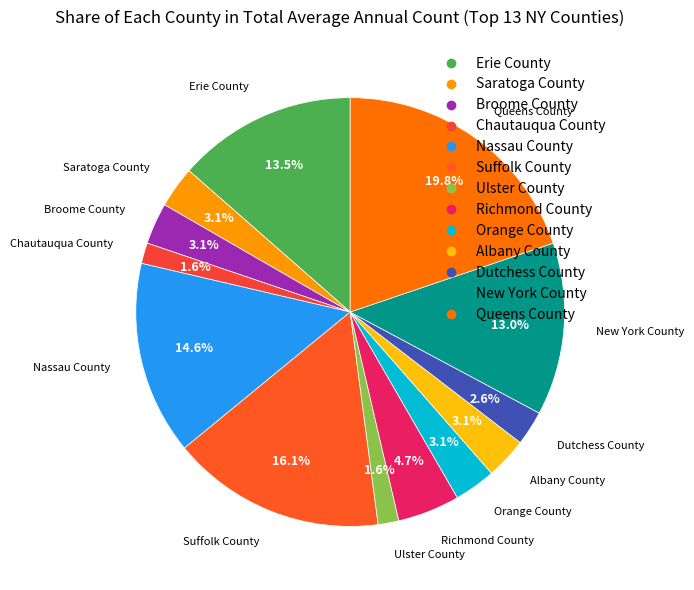

Is it true that Chautauqua County is 11% of the pie?

False